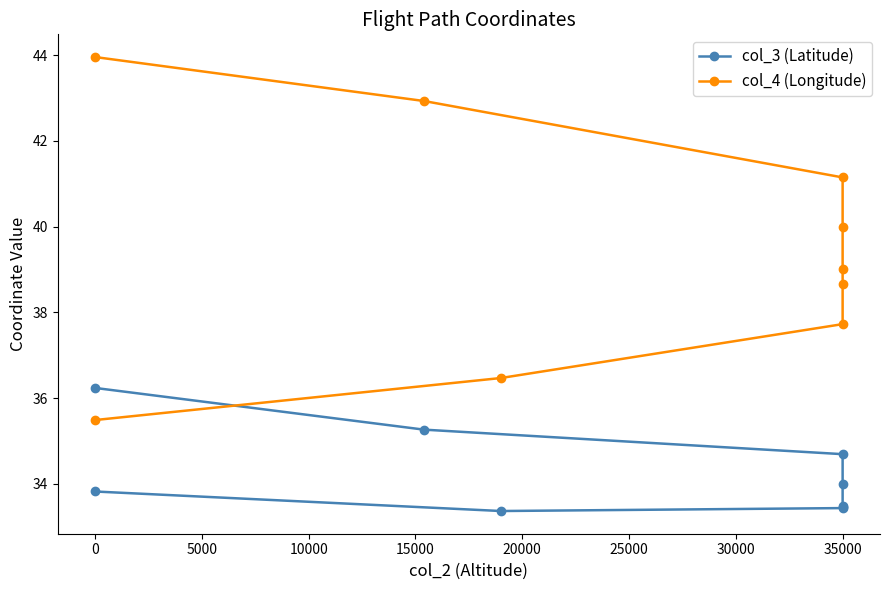

True or false: col_3 (Latitude) and col_4 (Longitude) cross at least once.

False